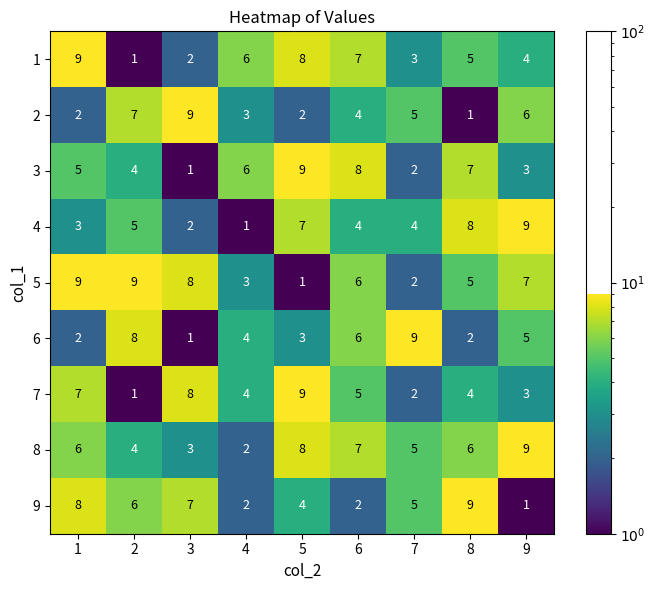

Rank the categories by 9 value from lowest to highest.

9, 4, 6, 5, 7, 2, 3, 1, 8